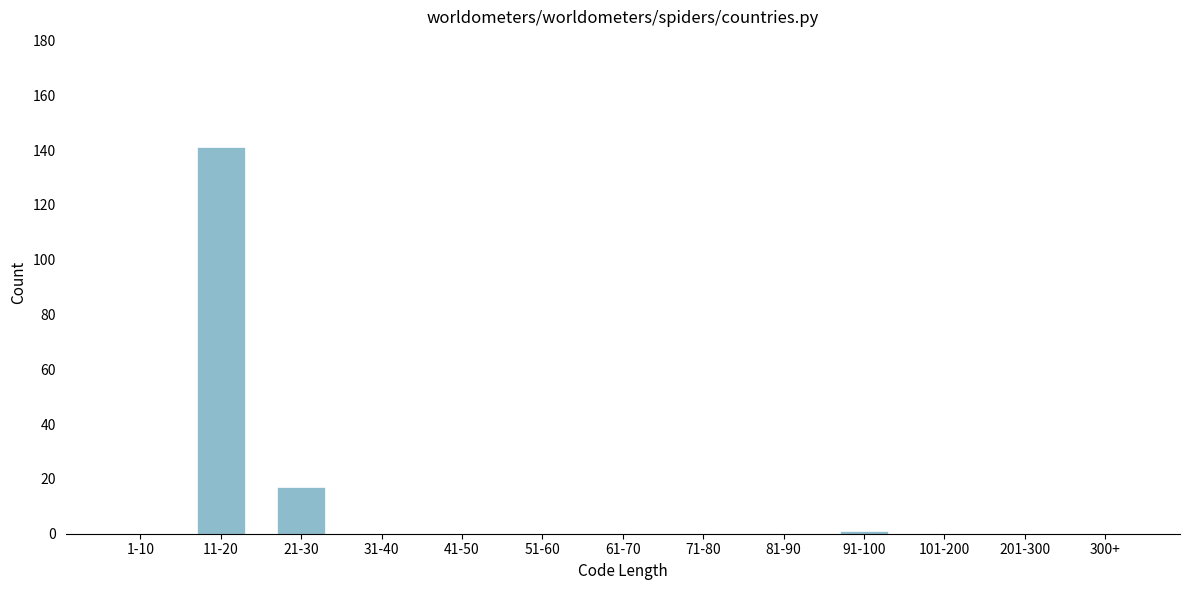

Reading left to right, transcribe all the data shown in this chart.

1-10=0	11-20=141	21-30=17	31-40=0	41-50=0	51-60=0	61-70=0	71-80=0	81-90=0	91-100=1	101-200=0	201-300=0	300+=0